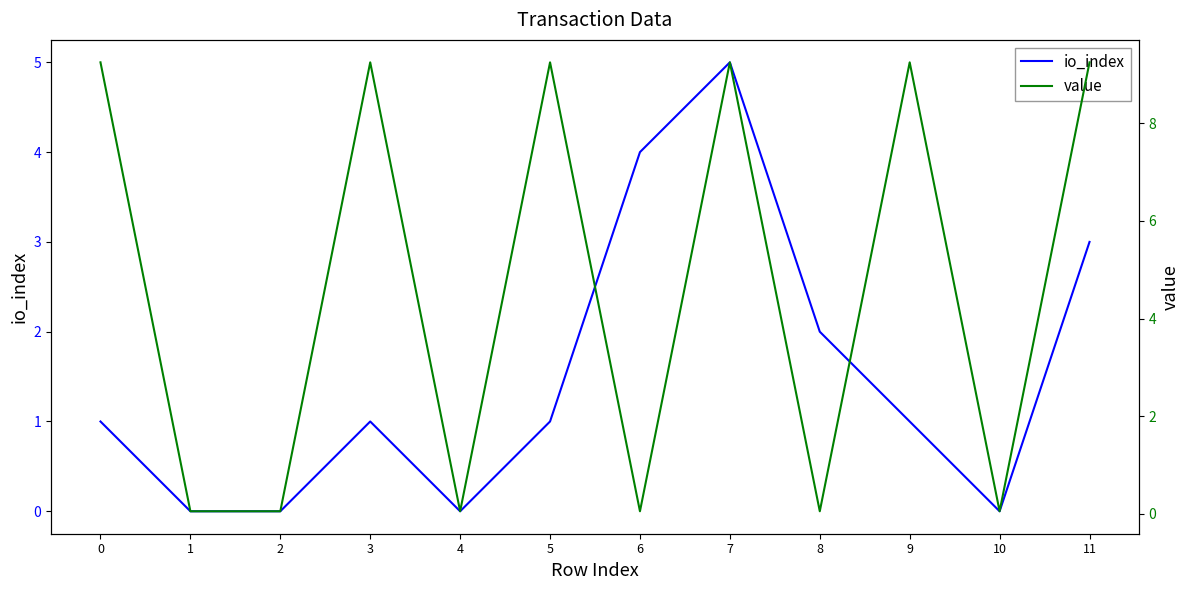

At 11, list the series in order from smallest to largest.

io_index, value